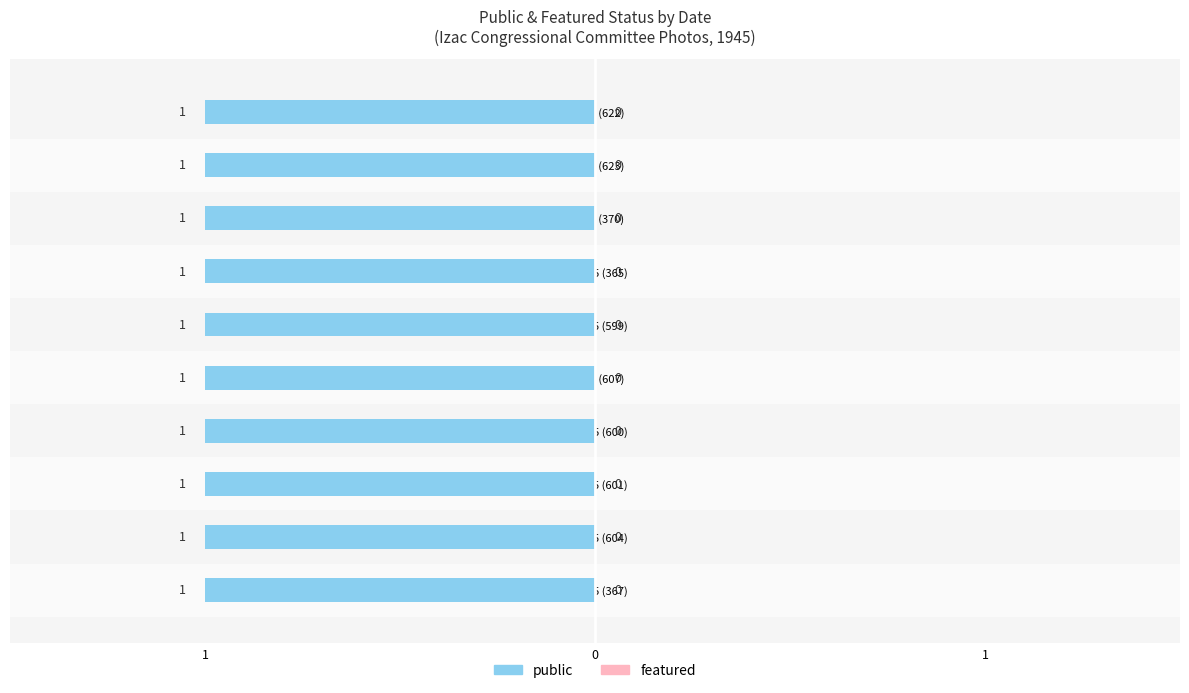

Which series has the largest total across all categories?

public